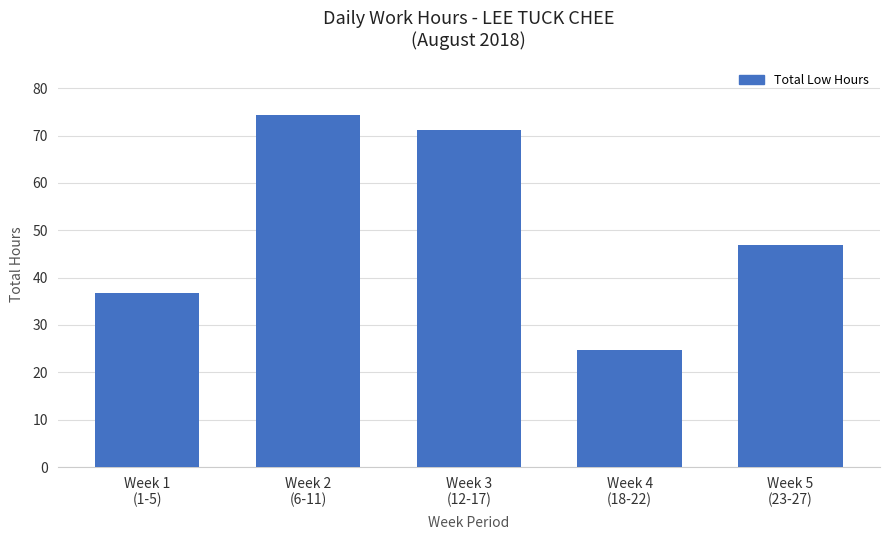

What is the average value?

50.8